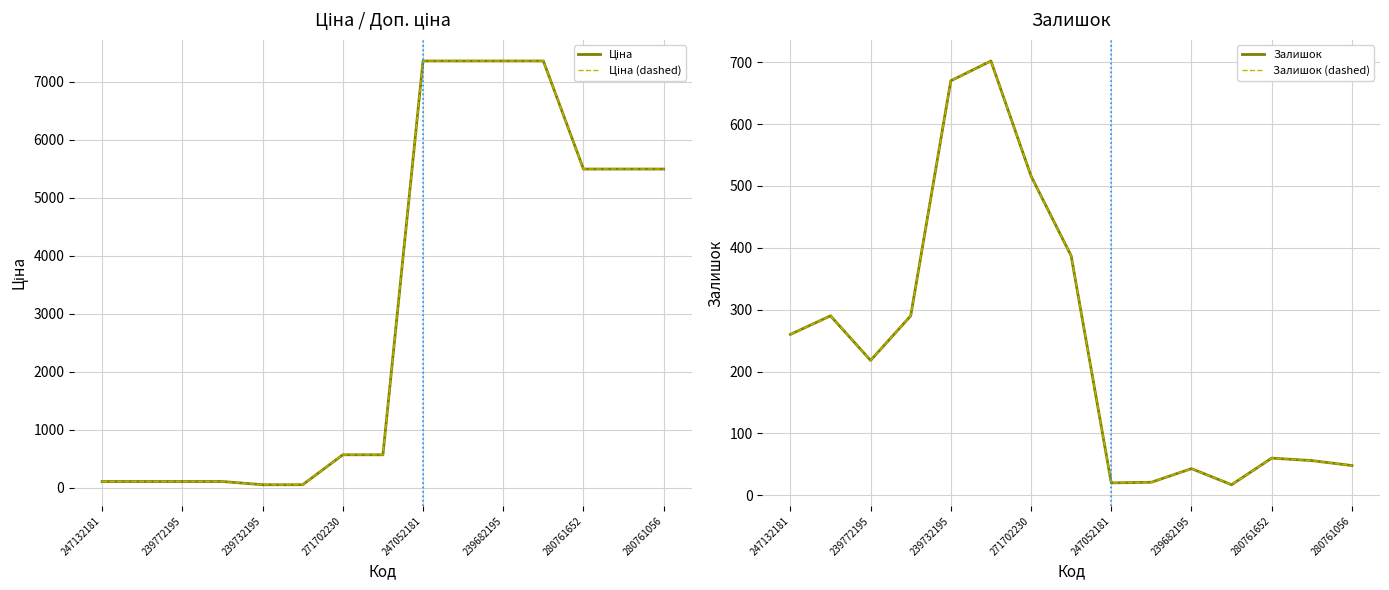

Is the value of Залишок (dashed) at 239772195 greater than the value of Ціна (dashed) at 11?

No